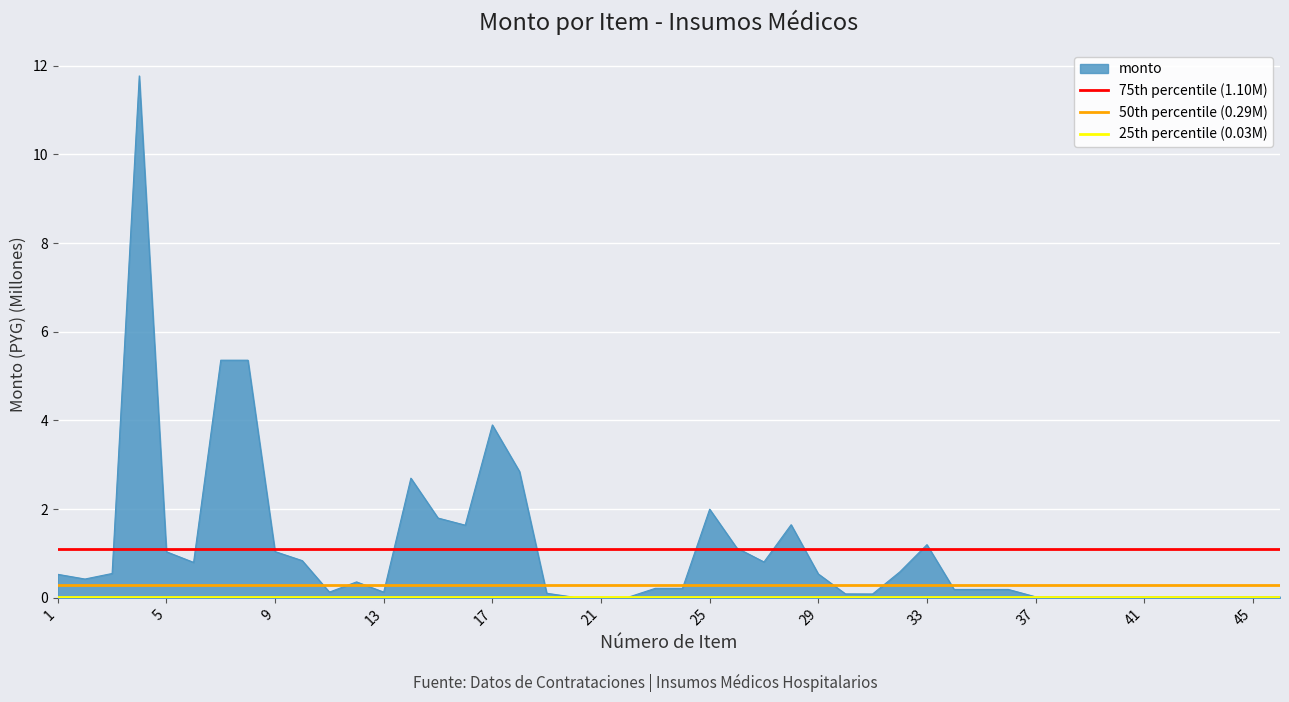

What is the maximum value for monto?

11.8